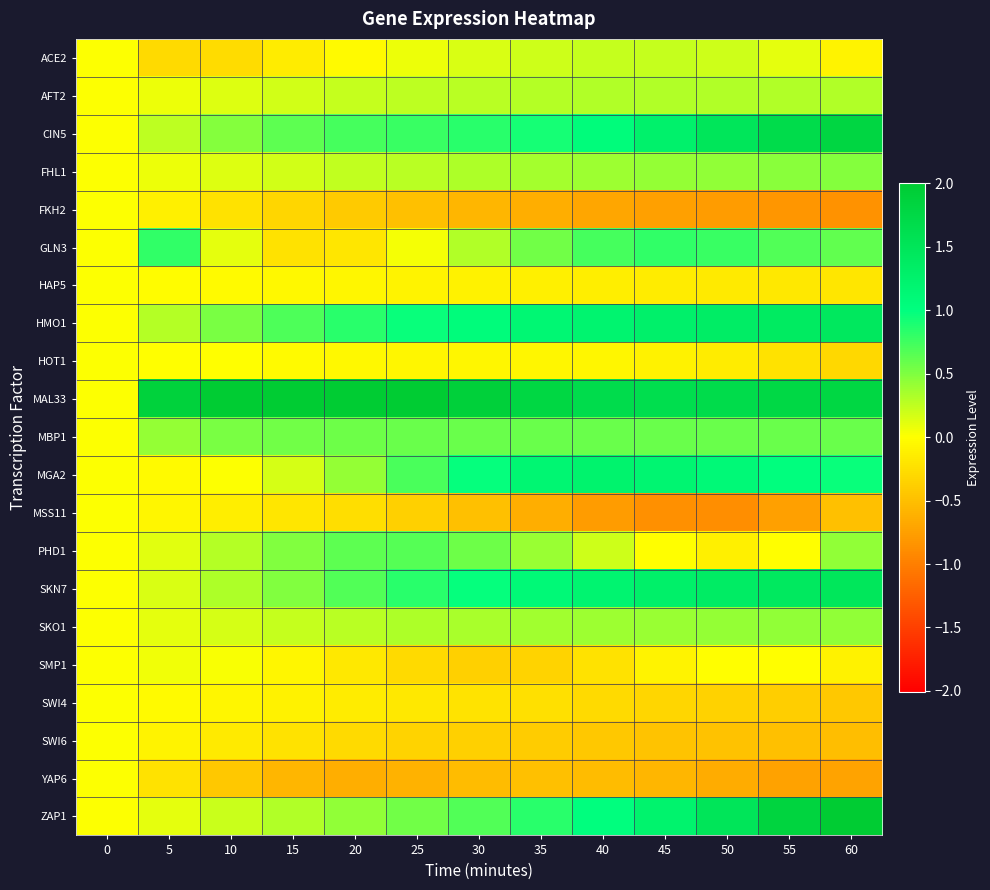

Which has a higher value, 40 or 55?

40